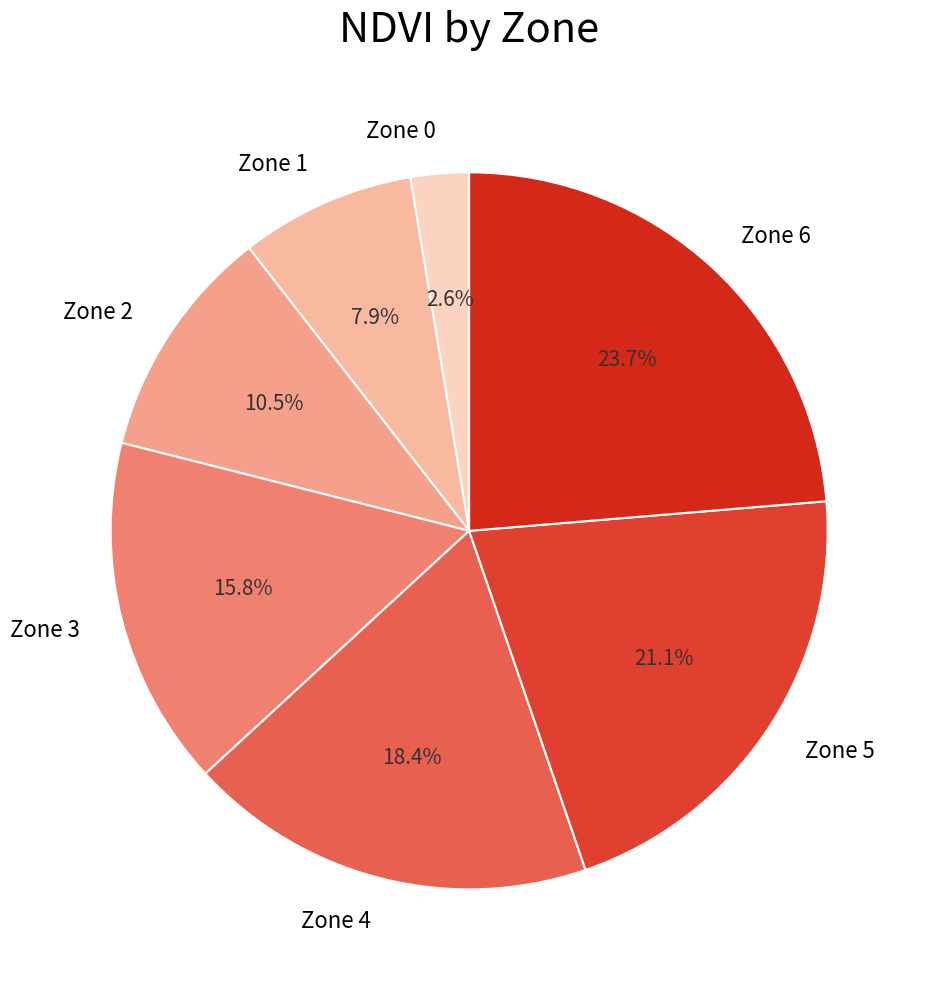

What percentage is the Zone 3 slice, to the nearest percent?

16%